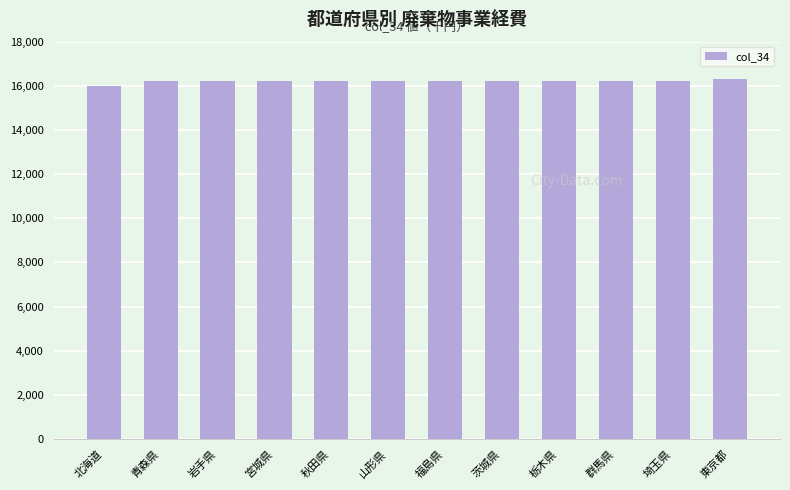

What is the label of the 12th bar from the right?

北海道